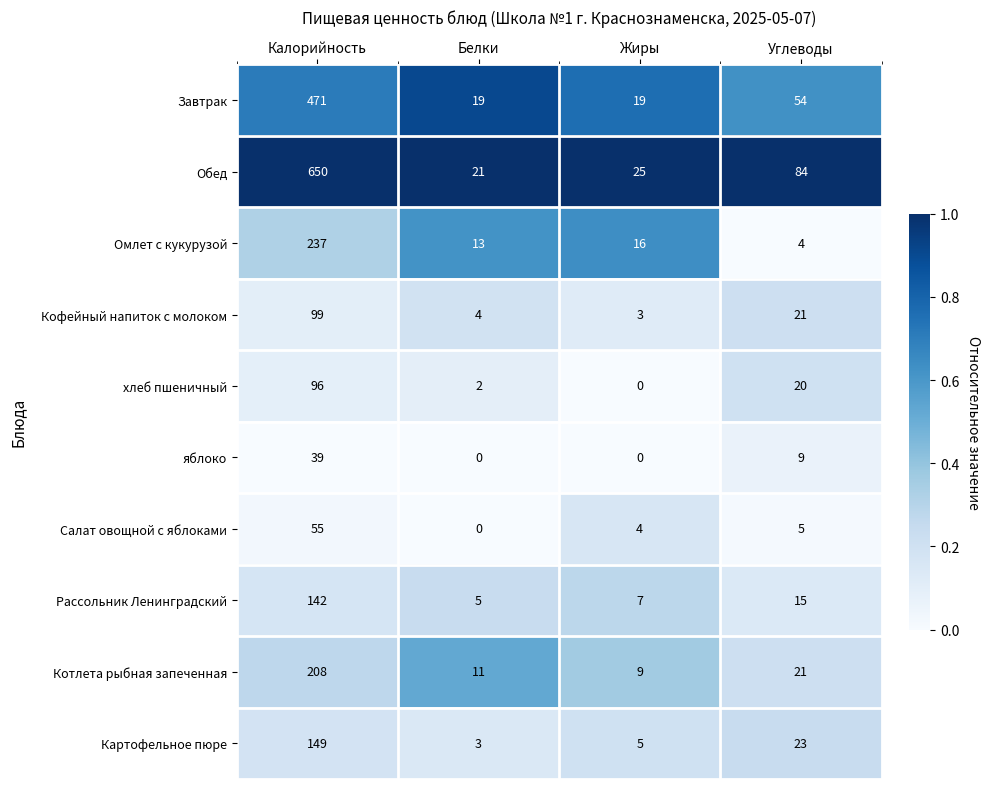

List the series in order of their peak value, highest first.

Обед, Завтрак, Омлет с кукурузой, Котлета рыбная запеченная, Картофельное пюре, Рассольник Ленинградский, Кофейный напиток с молоком, хлеб пшеничный, Салат овощной с яблоками, яблоко